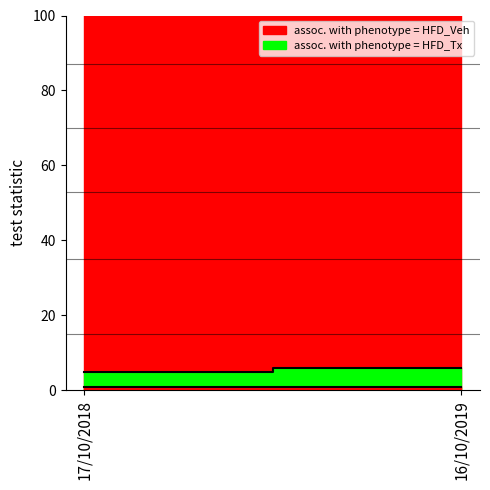

Does the chart display data point markers on the line(s)?

No